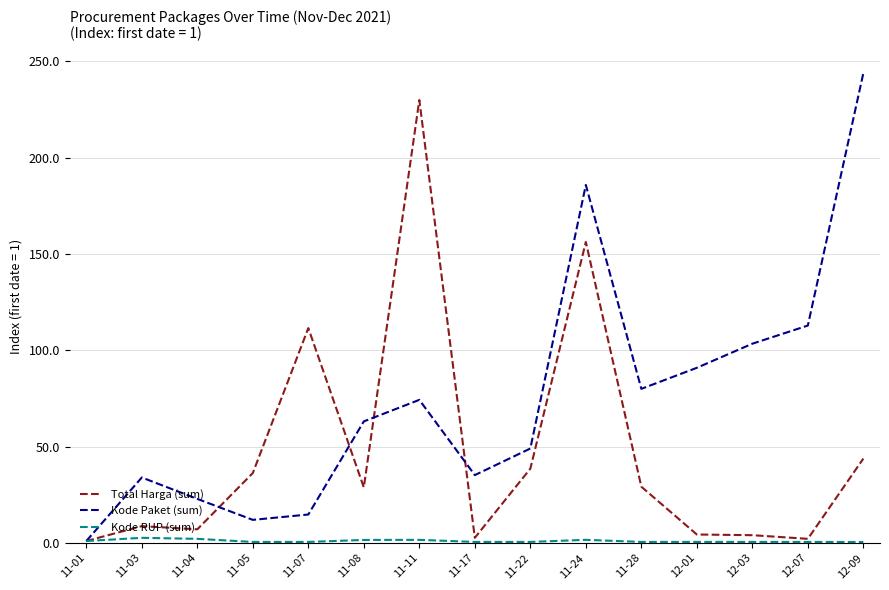

Is it true that Kode Paket (sum) equals 90.9 at 12-01?

True